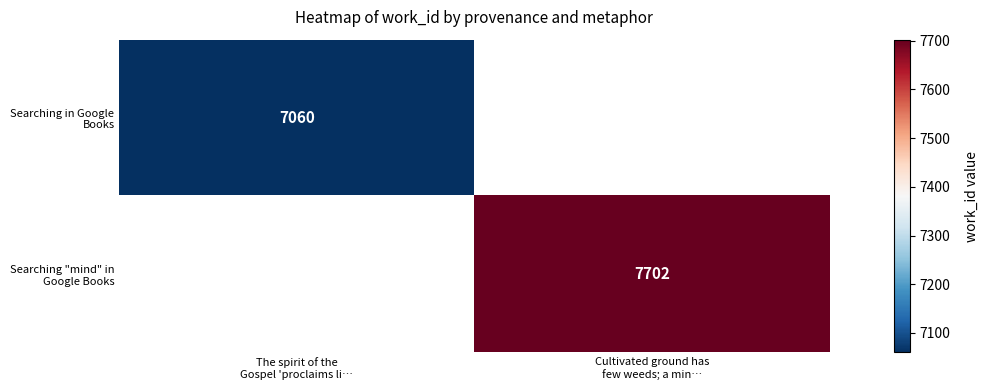

The value of Searching in Google Books at The spirit of the Gospel 'proclaims li… is 7060.0. True or false?

True